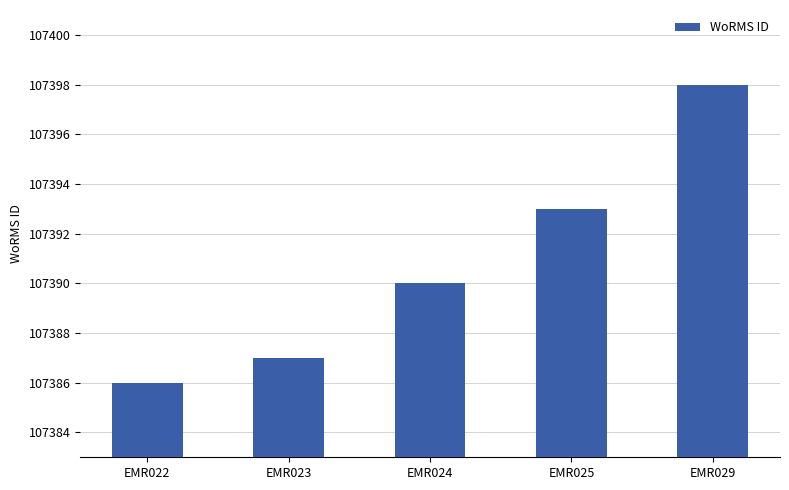

Reading left to right, transcribe all the data shown in this chart.

107386	107387	107390	107393	107398